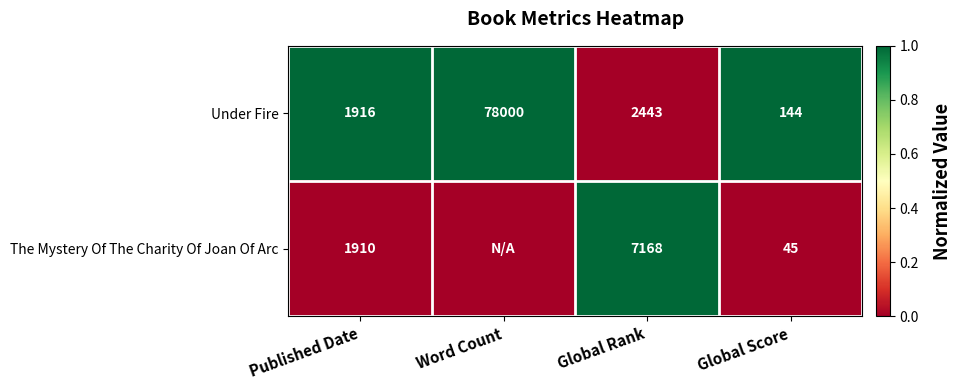

Between Published Date and Global Score, which series saw the biggest shift?

The Mystery Of The Charity Of Joan Of Arc